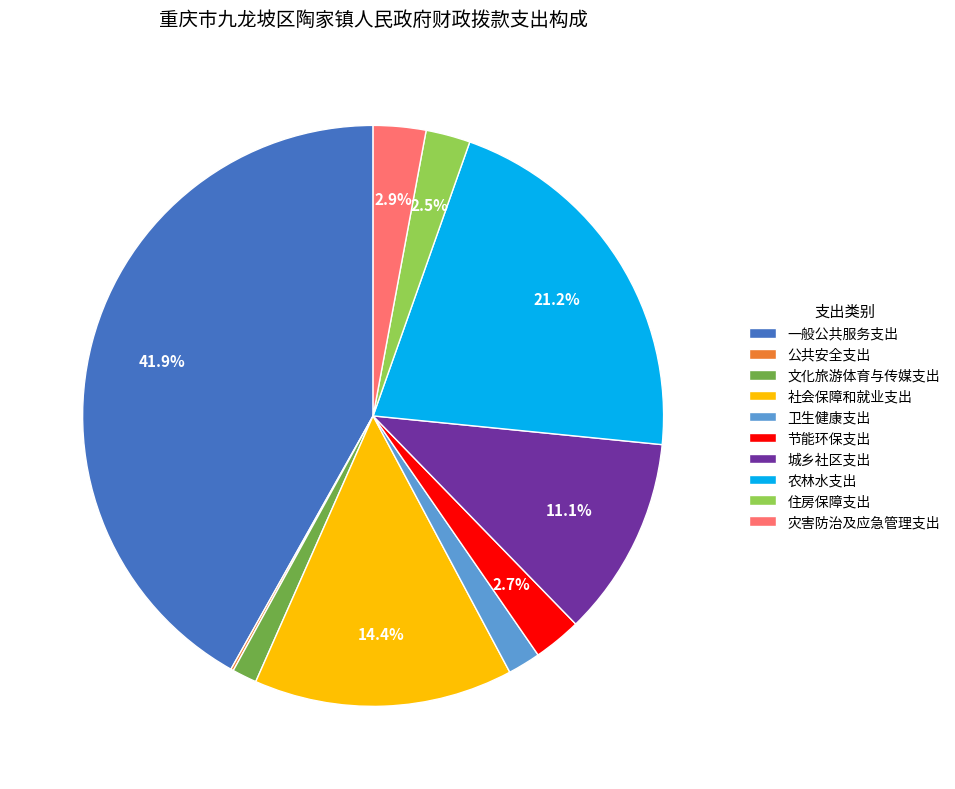

Do 文化旅游体育与传媒支出 and 灾害防治及应急管理支出 together represent more than half of the pie?

No